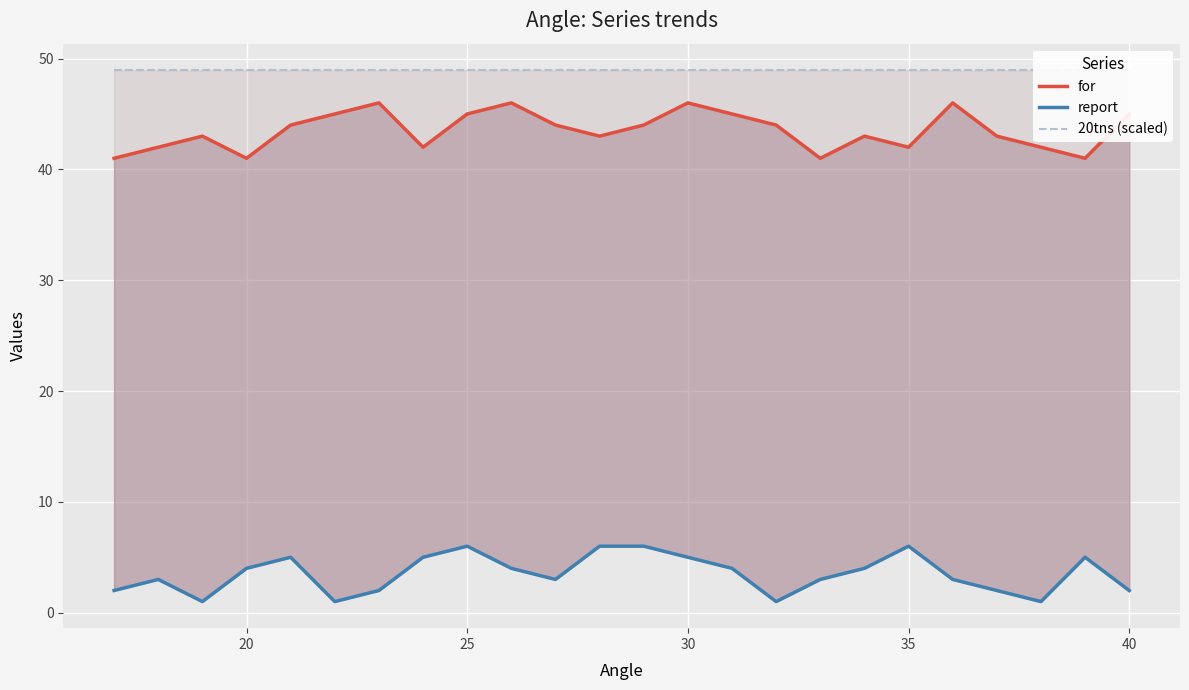

What is the difference between the highest and lowest values at 20?

45.9